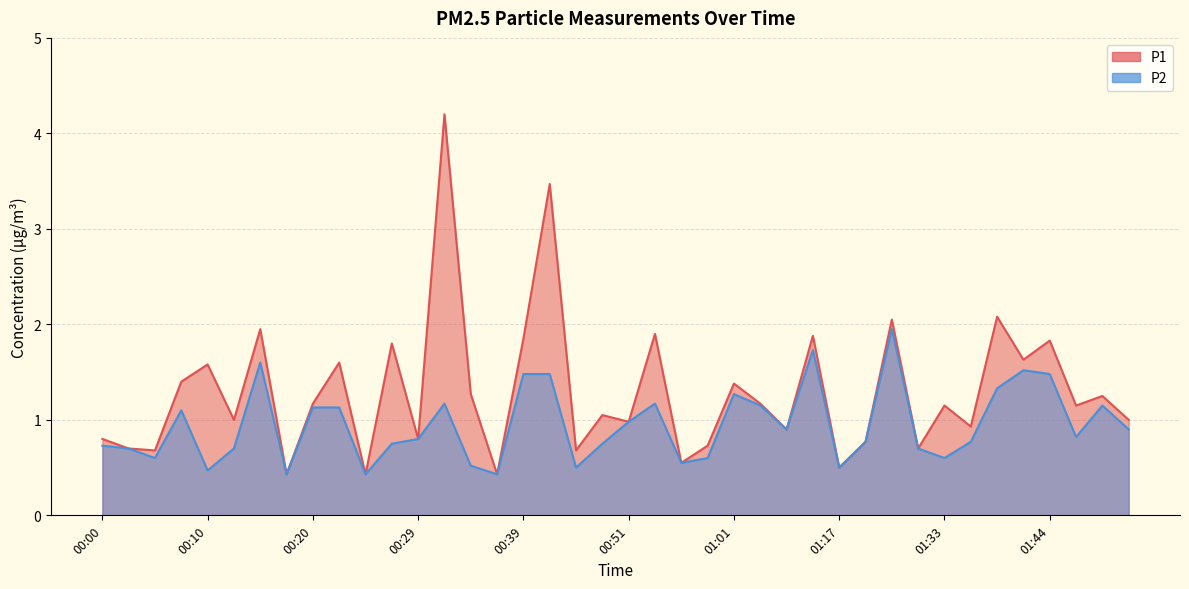

At which category does P2 reach its first local valley?

00:05